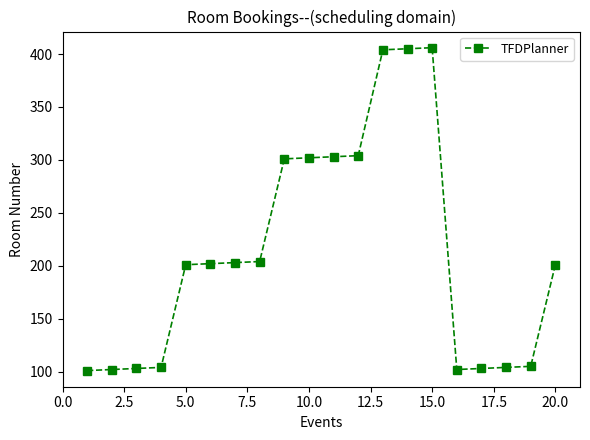

How many data points does each series have?

20